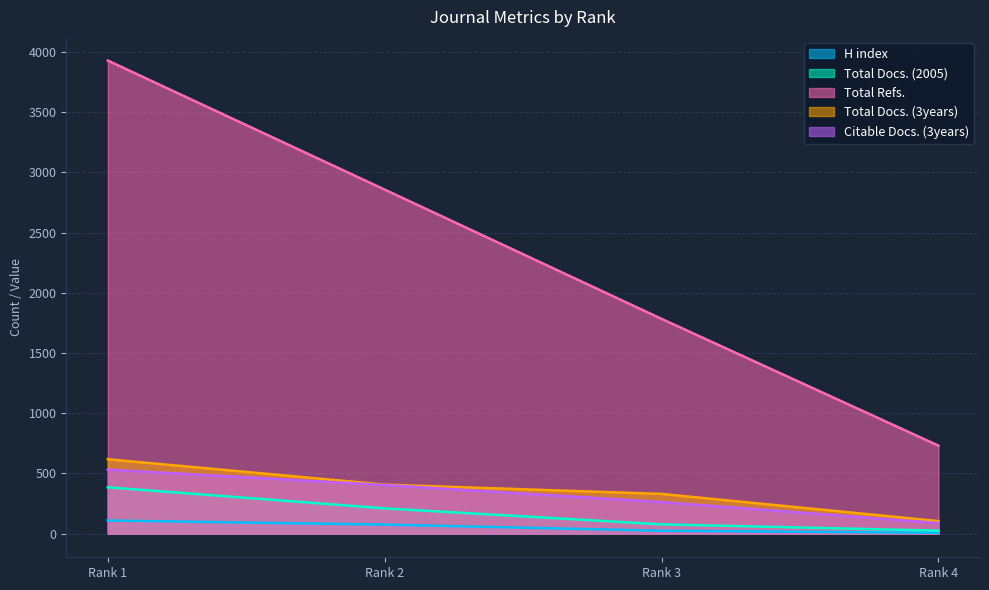

At which category is the sum across all series the highest?

Rank 1